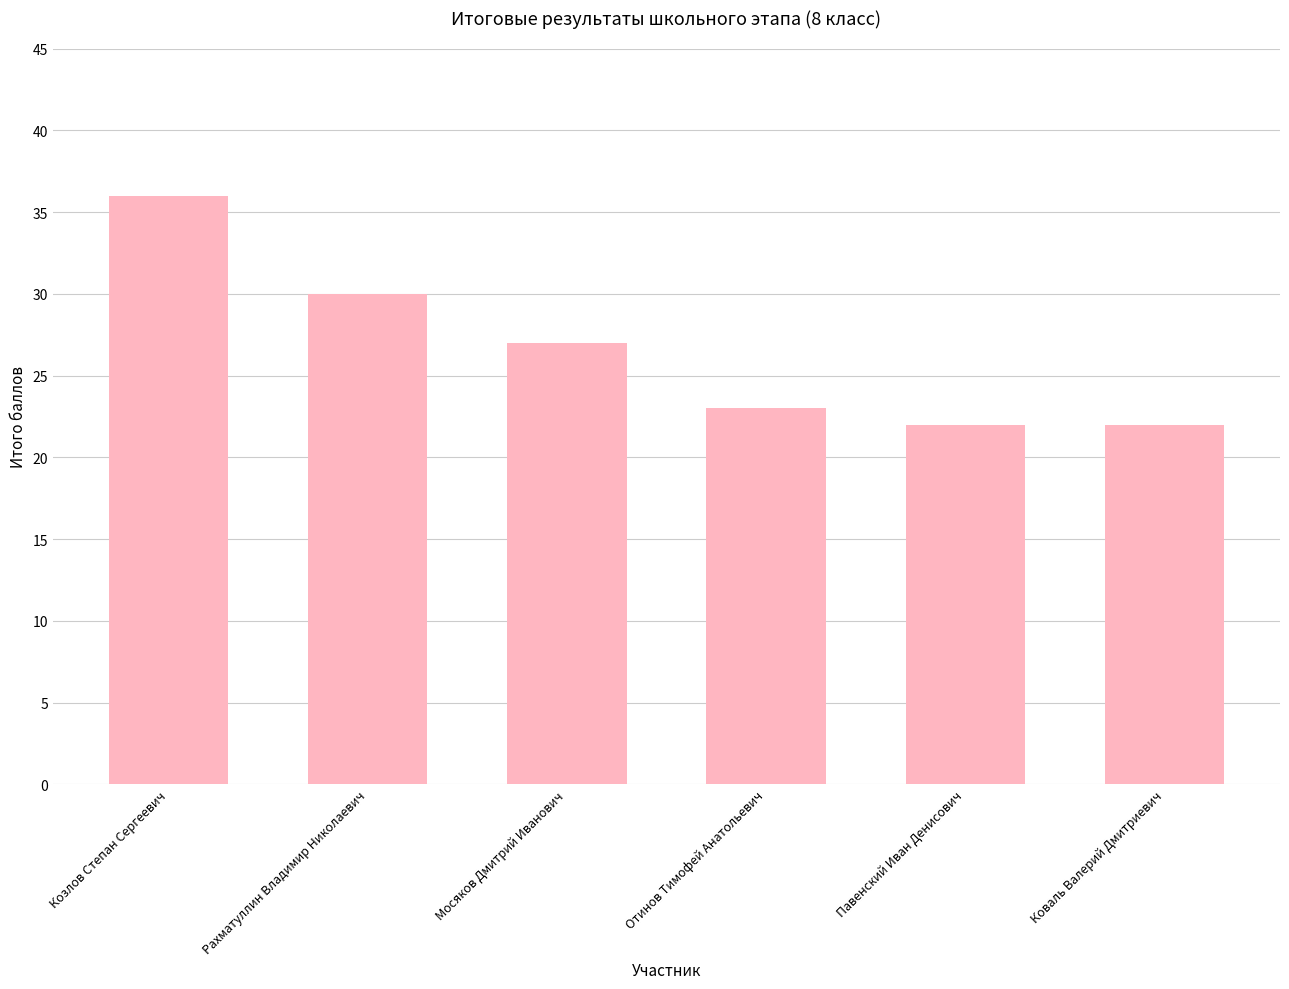

Reading right to left, what are all the values shown in this chart?

Коваль Валерий Дмитриевич=22	Павенский Иван Денисович=22	Отинов Тимофей Анатольевич=23	Мосяков Дмитрий Иванович=27	Рахматуллин Владимир Николаевич=30	Козлов Степан Сергеевич=36